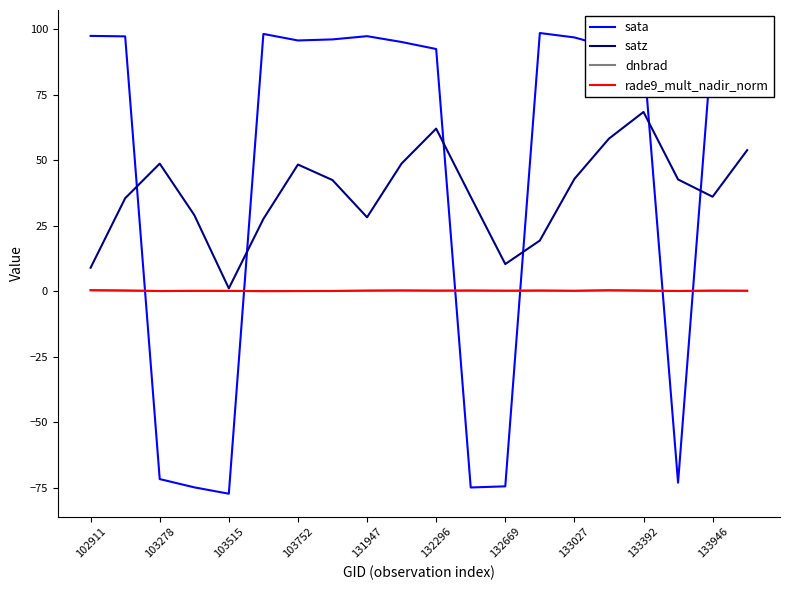

True or false: sata has more than 0 interior local peaks.

True